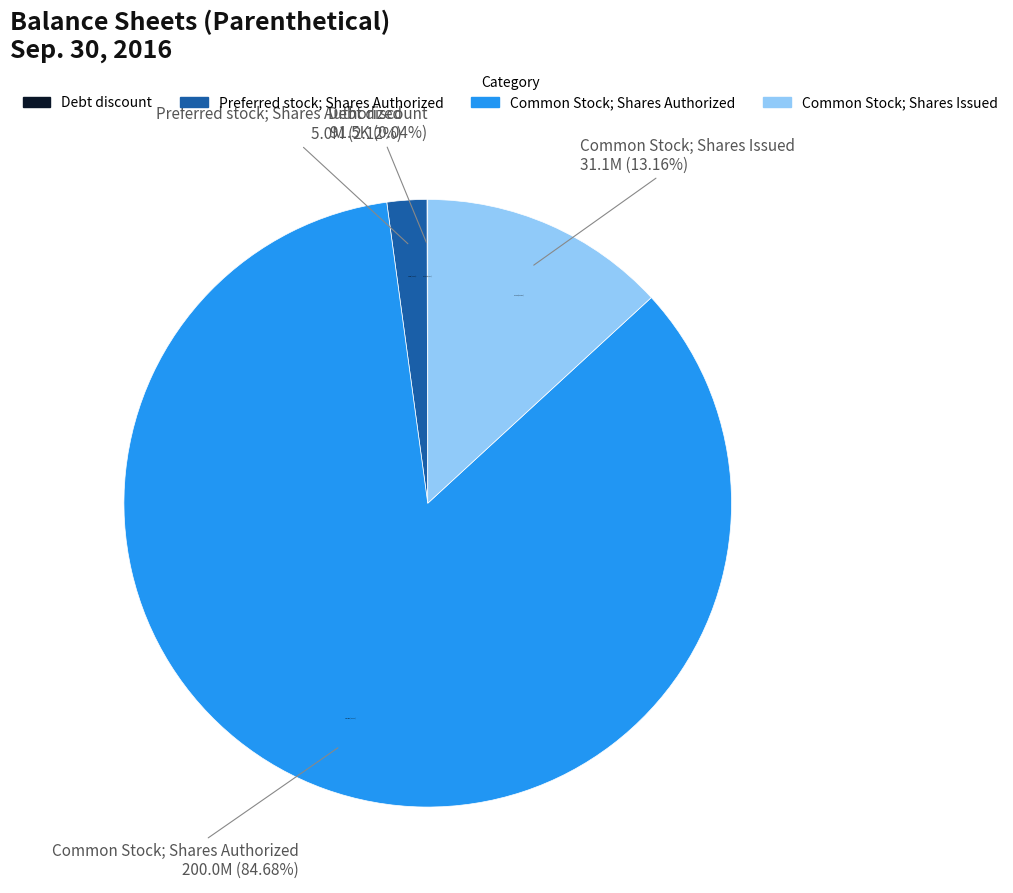

What percentage is the Preferred stock; Shares Authorized slice, to the nearest percent?

2%